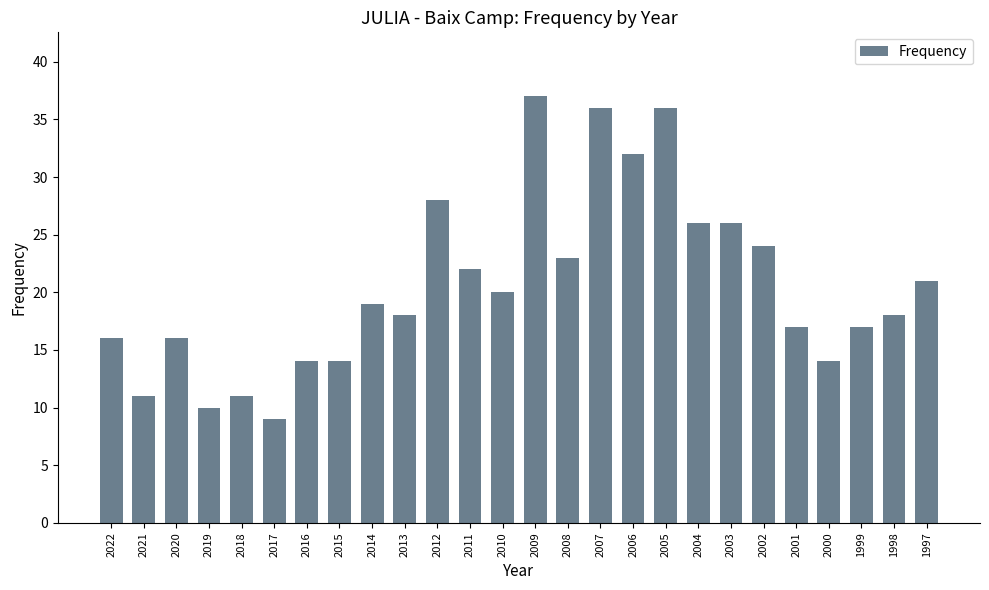

Reading left to right, what are all the values shown in this chart?

2022=16	2021=11	2020=16	2019=10	2018=11	2017=9	2016=14	2015=14	2014=19	2013=18	2012=28	2011=22	2010=20	2009=37	2008=23	2007=36	2006=32	2005=36	2004=26	2003=26	2002=24	2001=17	2000=14	1999=17	1998=18	1997=21